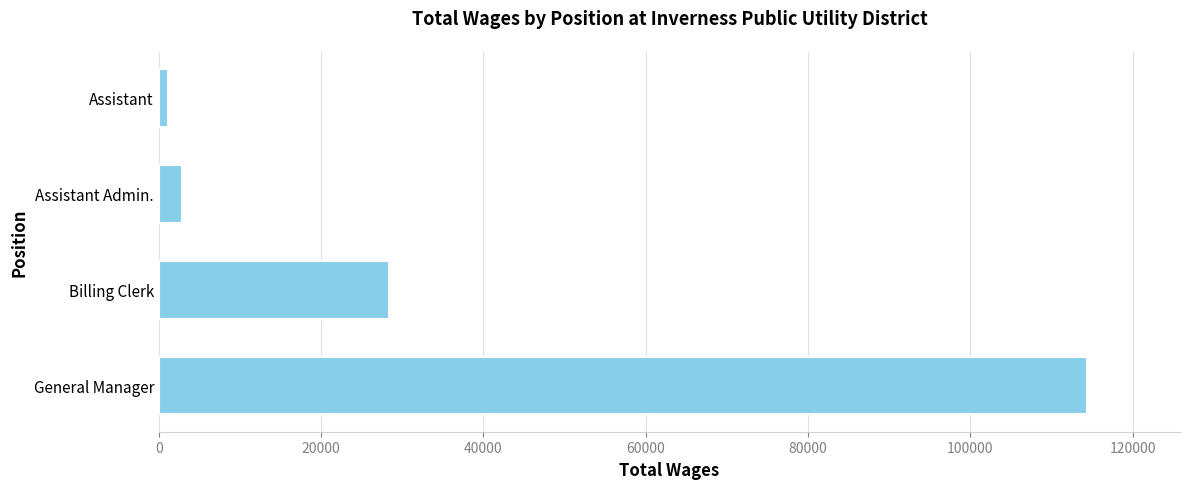

The value at Billing Clerk is 43115. True or false?

False